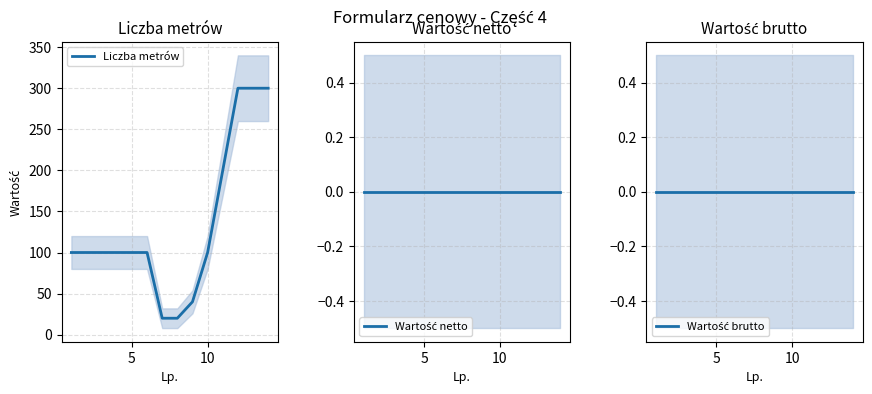

What are all the series names shown in the legend?

Liczba metrów, Wartość netto, Wartość brutto